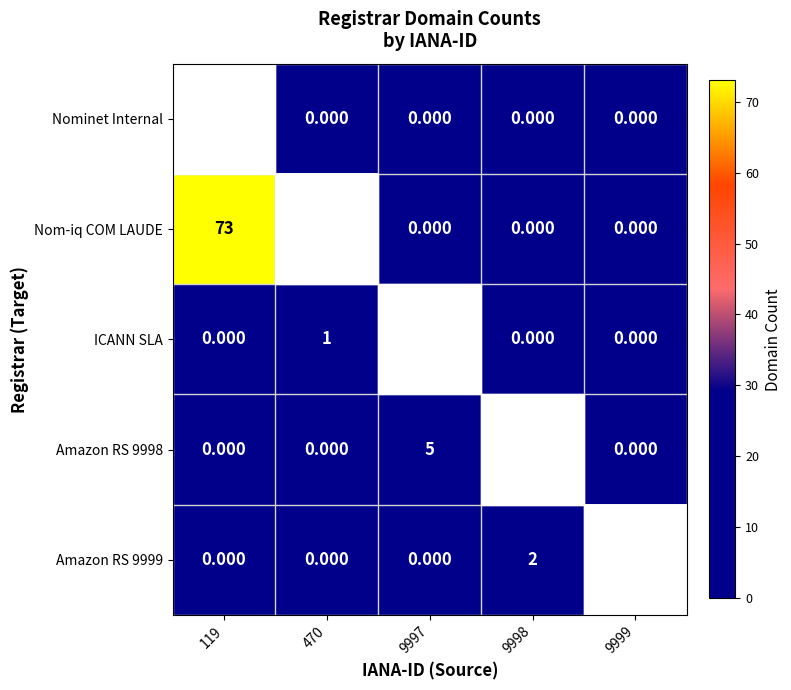

Is the value of ICANN SLA at 470 greater than the value of Nom-iq COM LAUDE at 9997?

Yes